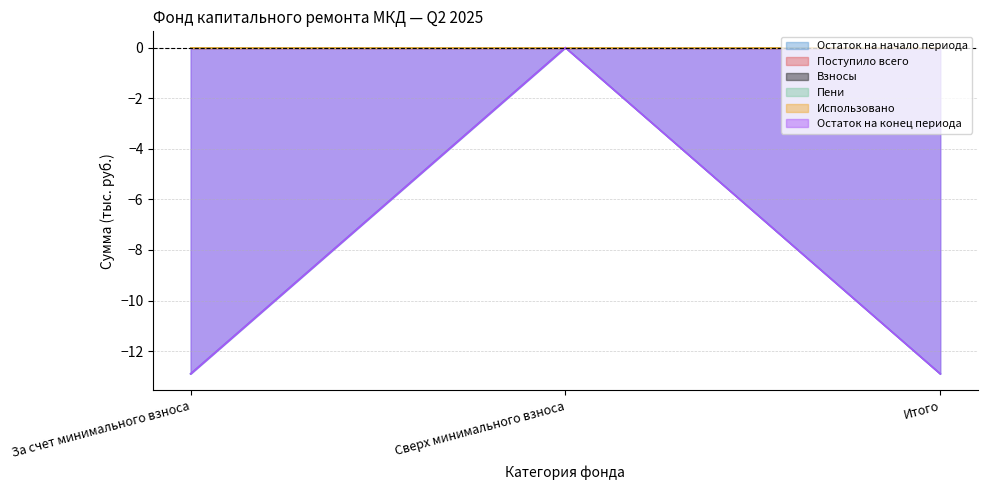

Is it true that Остаток на начало периода equals 4.8 at Сверх минимального взноса?

False